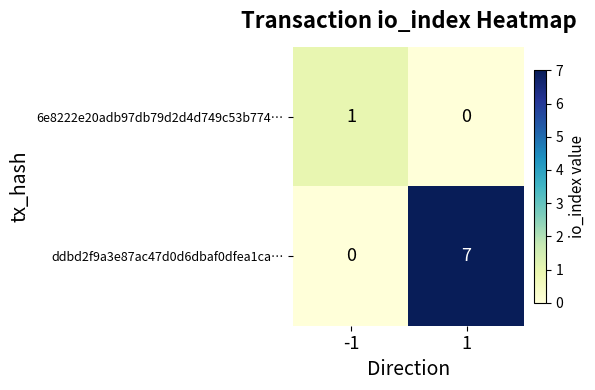

The ddbd2f9a3e87ac47d0d6dbaf0dfea1ca… series shows 2 at 1. True or false?

False